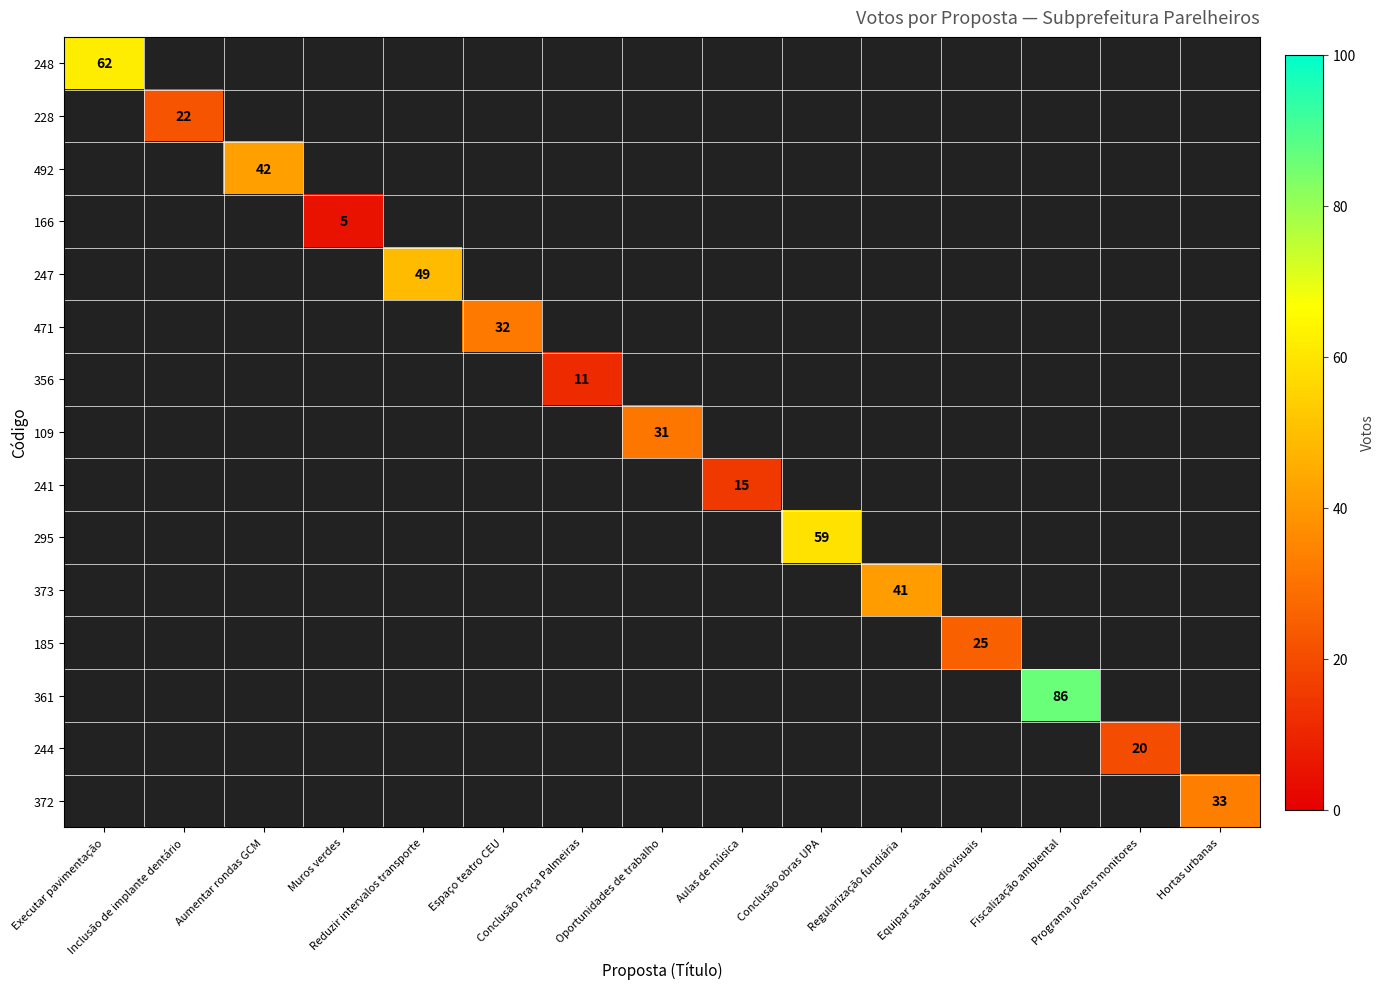

Is the value of 356 at Conclusão obras UPA greater than the value of 373 at Reduzir intervalos transporte?

No